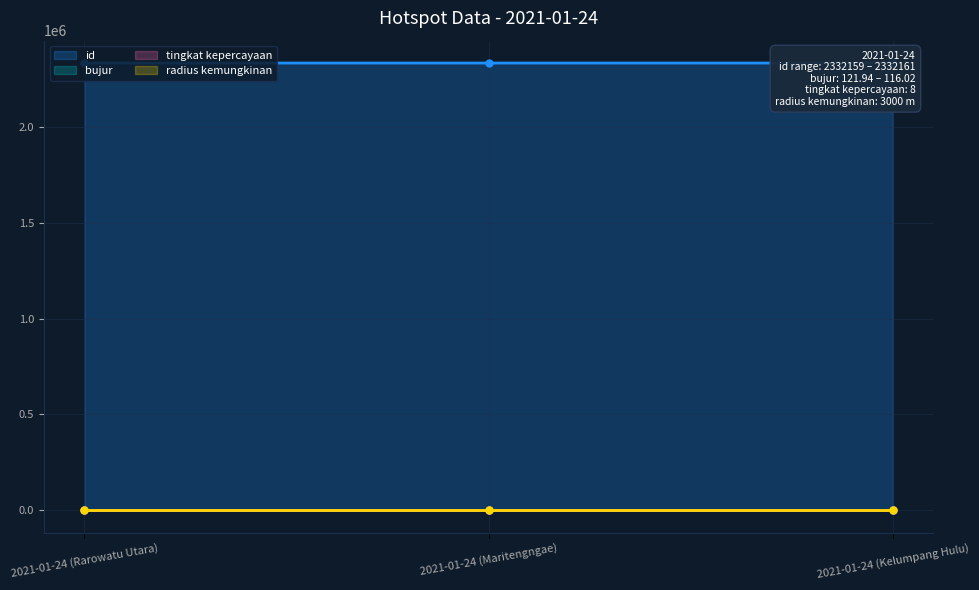

What is the sum of all id values?

6996480.0